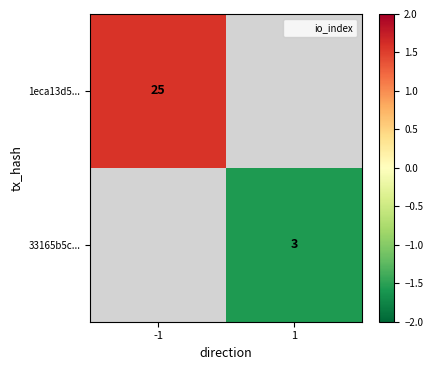

Is the value of 1eca13d5... at -1 greater than the value of 33165b5c... at 1?

Yes